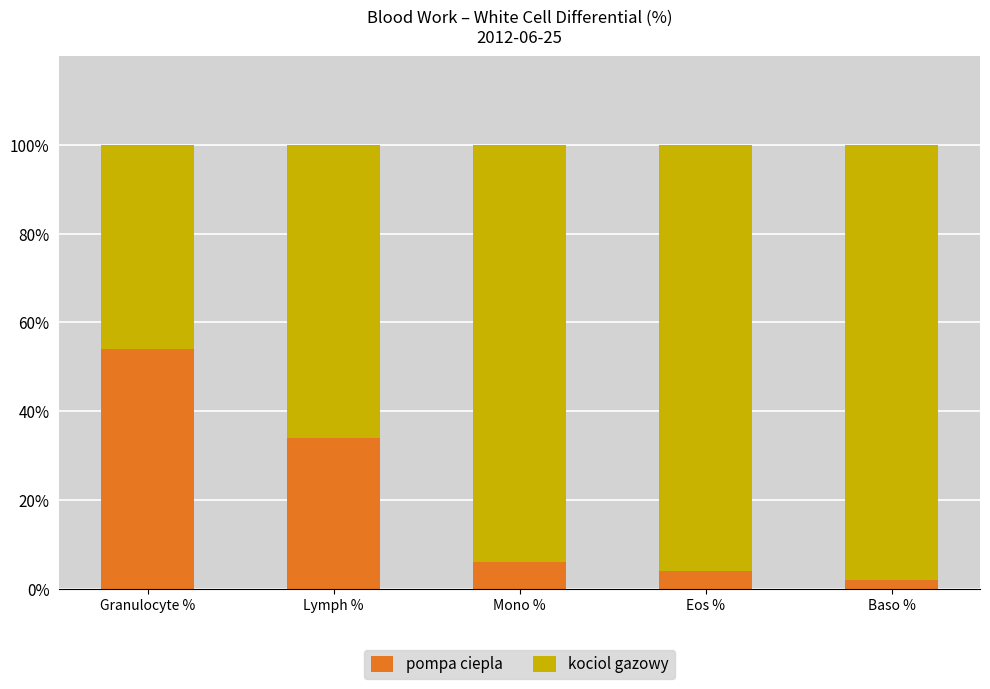

The value of pompa ciepla at Lymph % is 34. True or false?

True